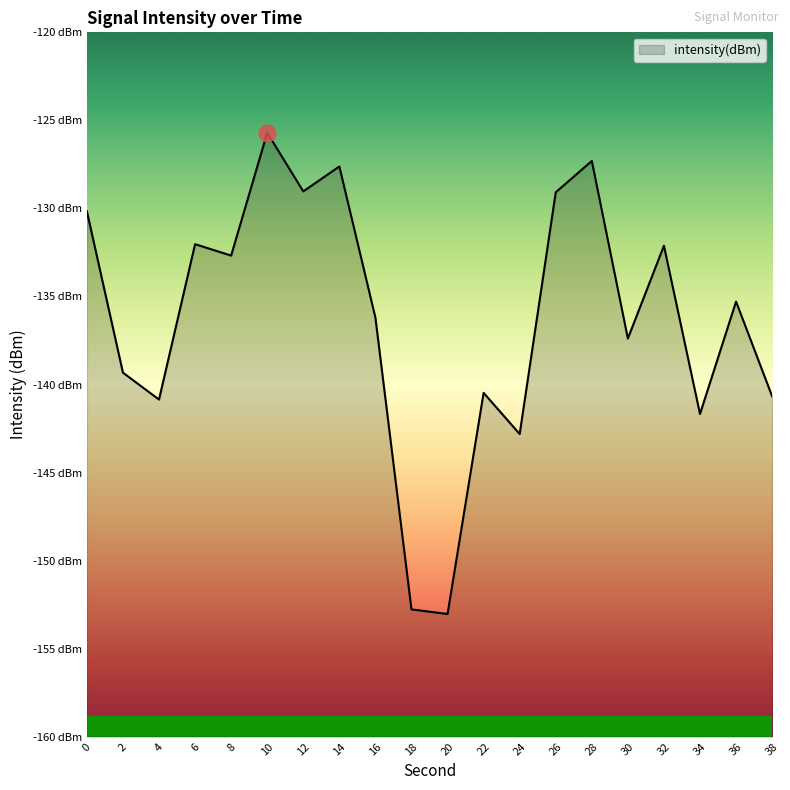

What is the greatest value displayed?

-125.7